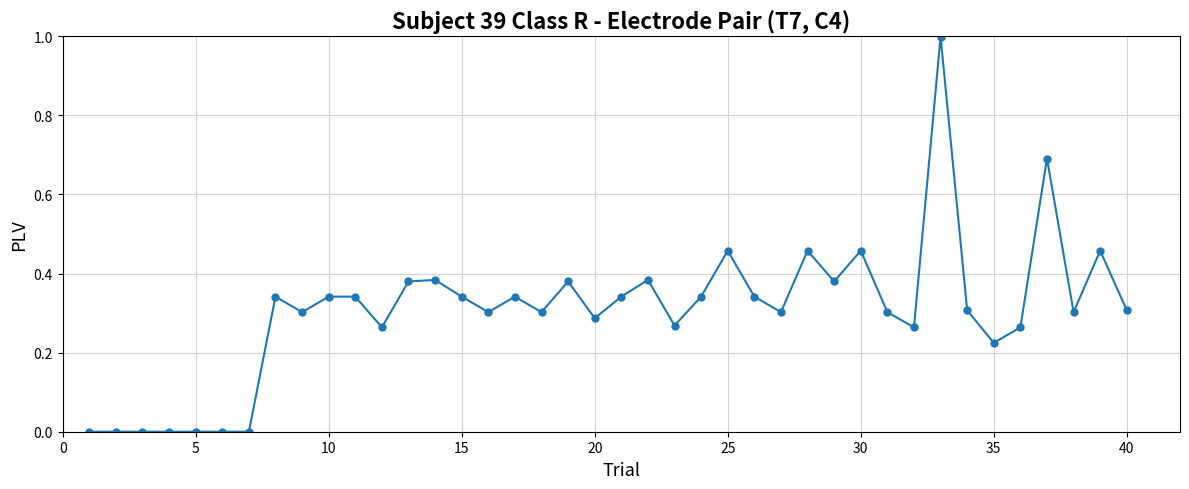

True or false: there are more than 0 points higher than both neighbors.

True